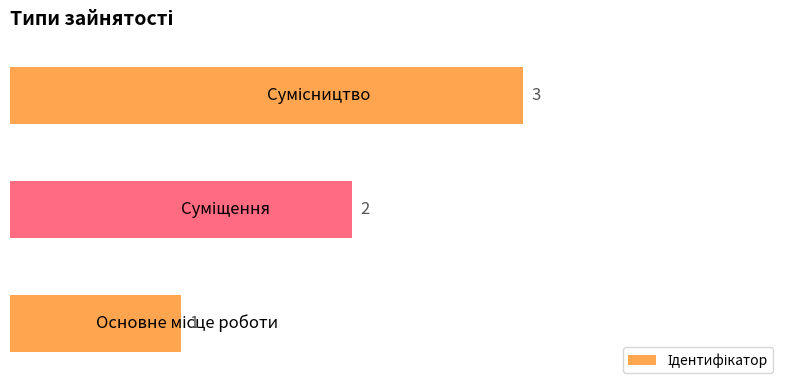

Count the values in the range 1 to 3.

3